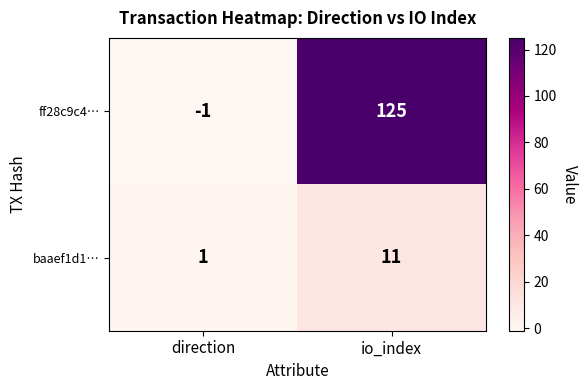

Between direction and io_index, which series saw the biggest shift?

ff28c9c4…